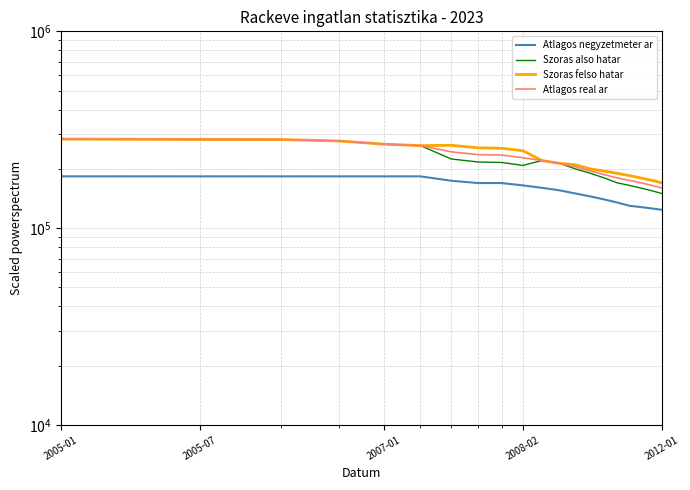

Where does the Szoras felso hatar series first go above 247440?

2005-01